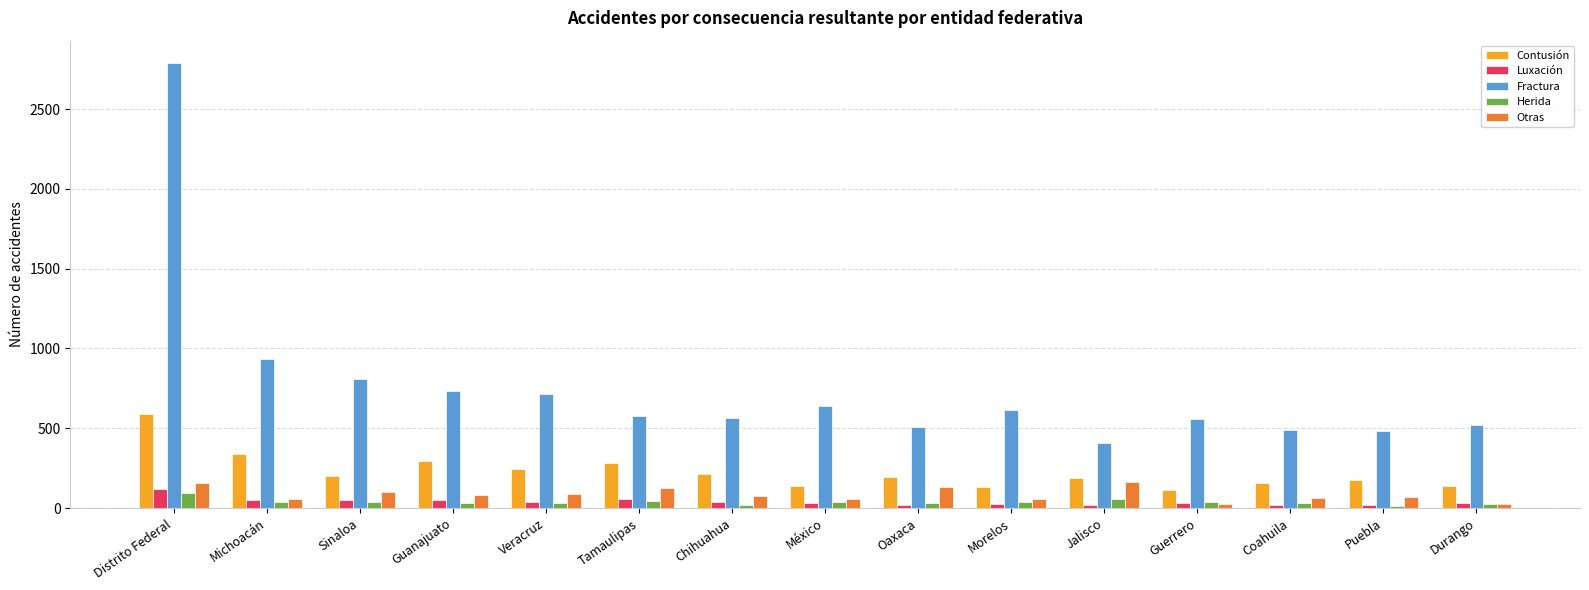

What is the value of the Contusión bar at the 8th from the left?

136